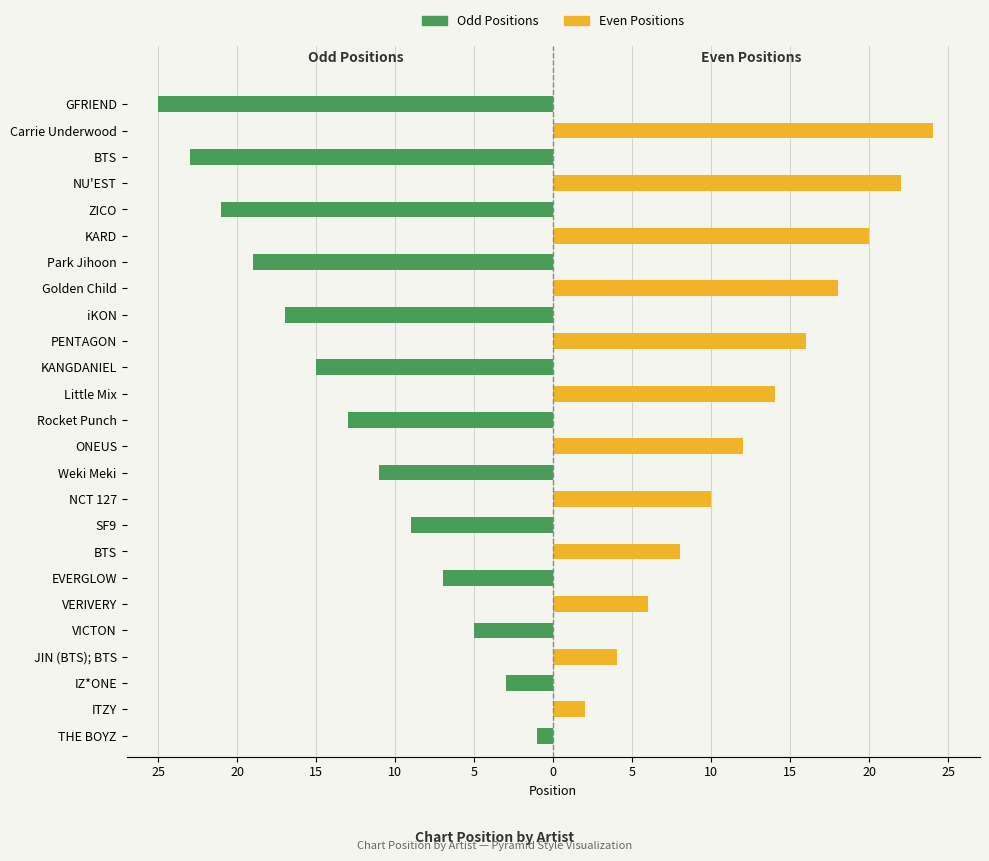

How many groups of bars are there?

25